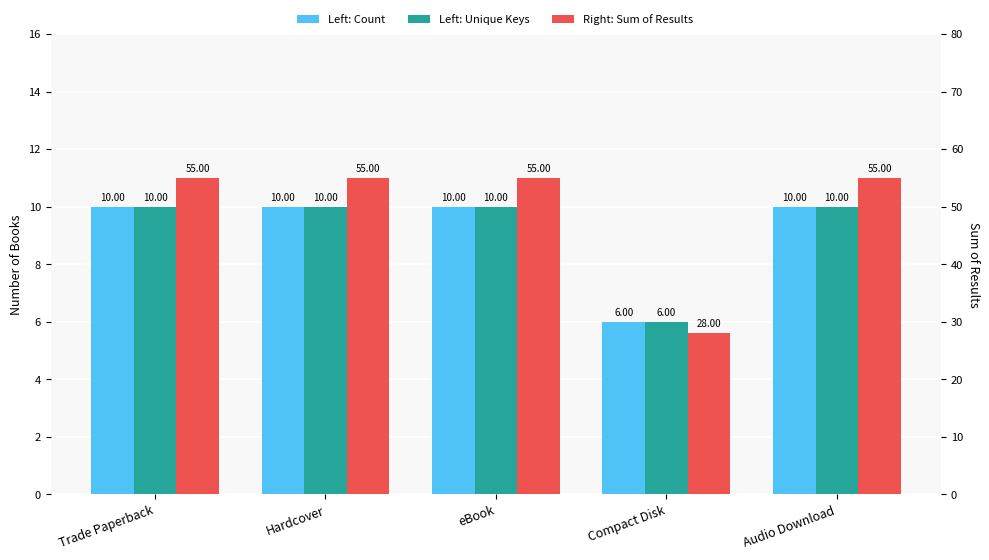

Read the Sum of Results value at Audio Download, to the nearest 5.

55